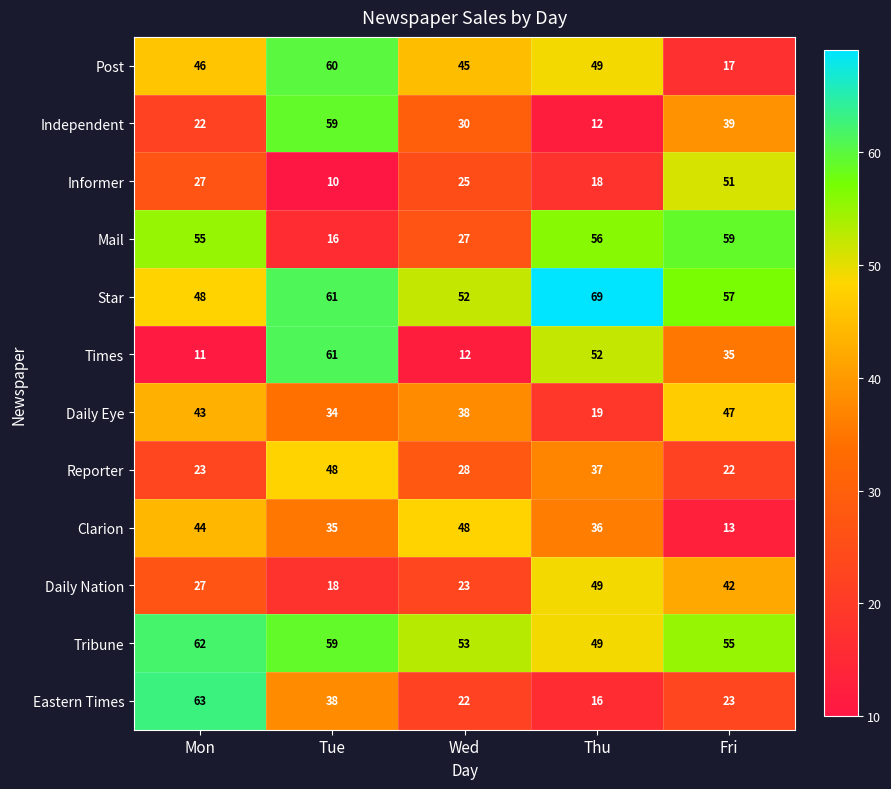

The Eastern Times series shows 51 at Tue. True or false?

False